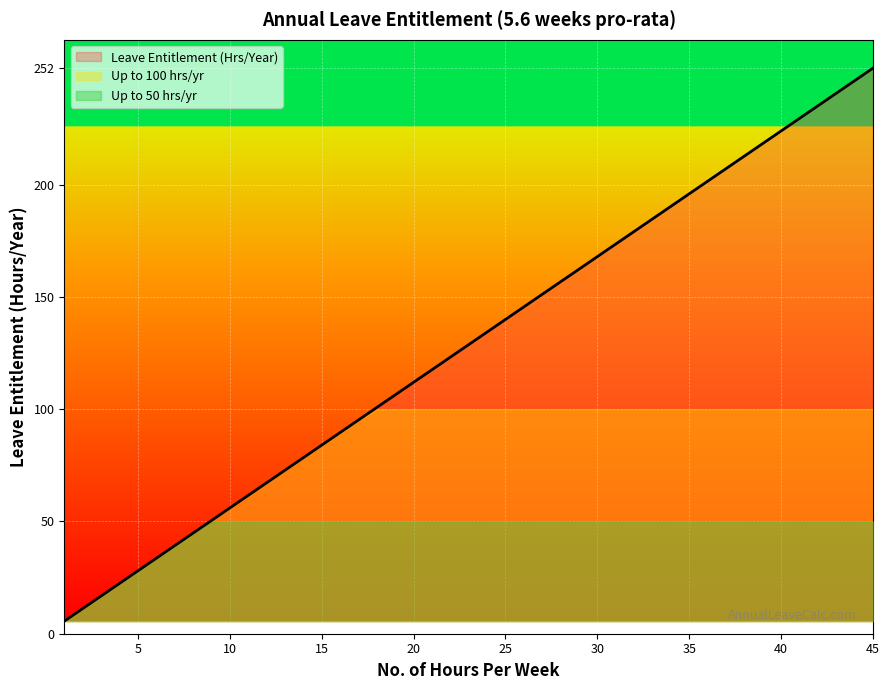

Where is Hours/Week (1-15) nearest to the value 8?

8